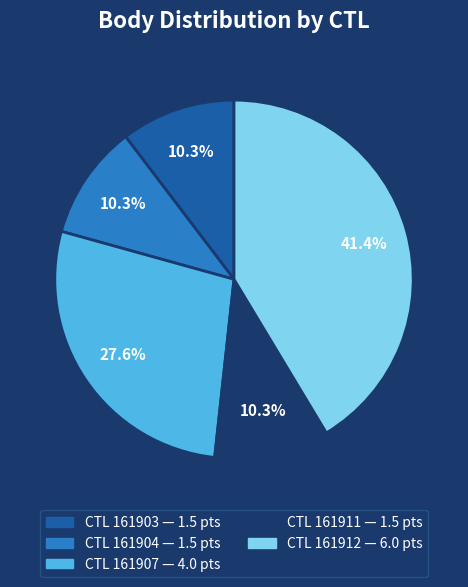

Is there a majority slice in this chart?

No